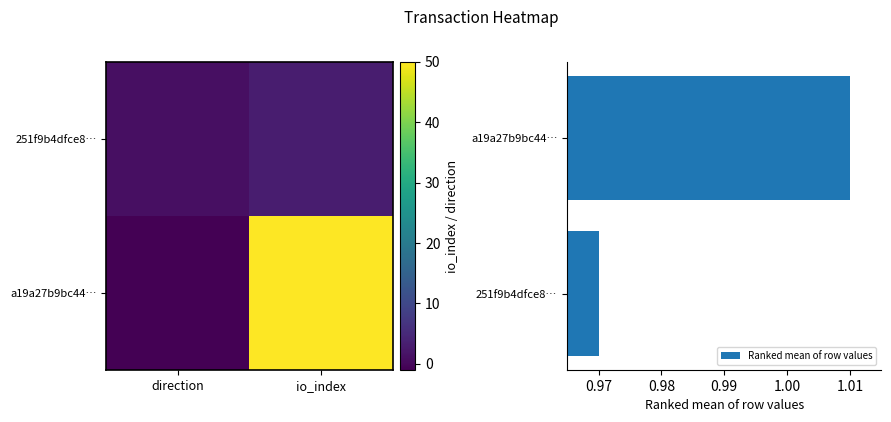

At which label is Ranked mean of row values closest to 0?

251f9b4dfce8…